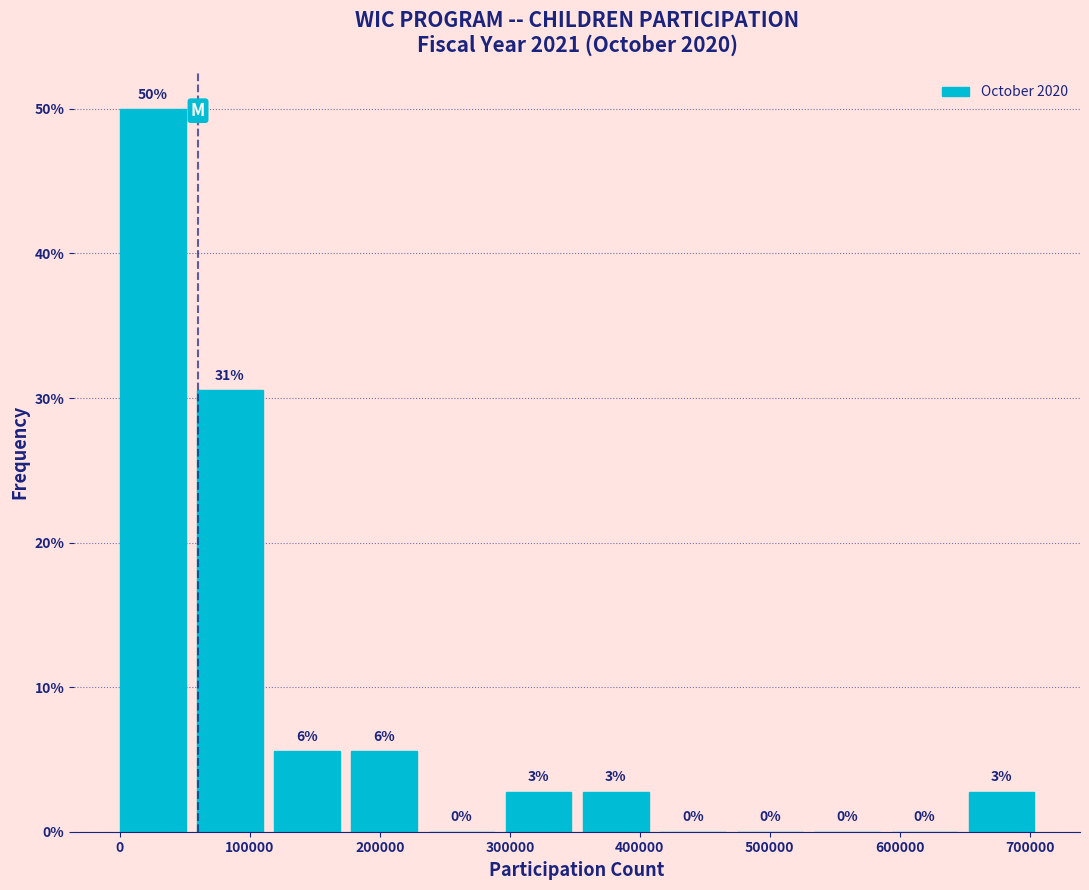

Over which range of the x-axis is the bar tallest?

0 to 60000